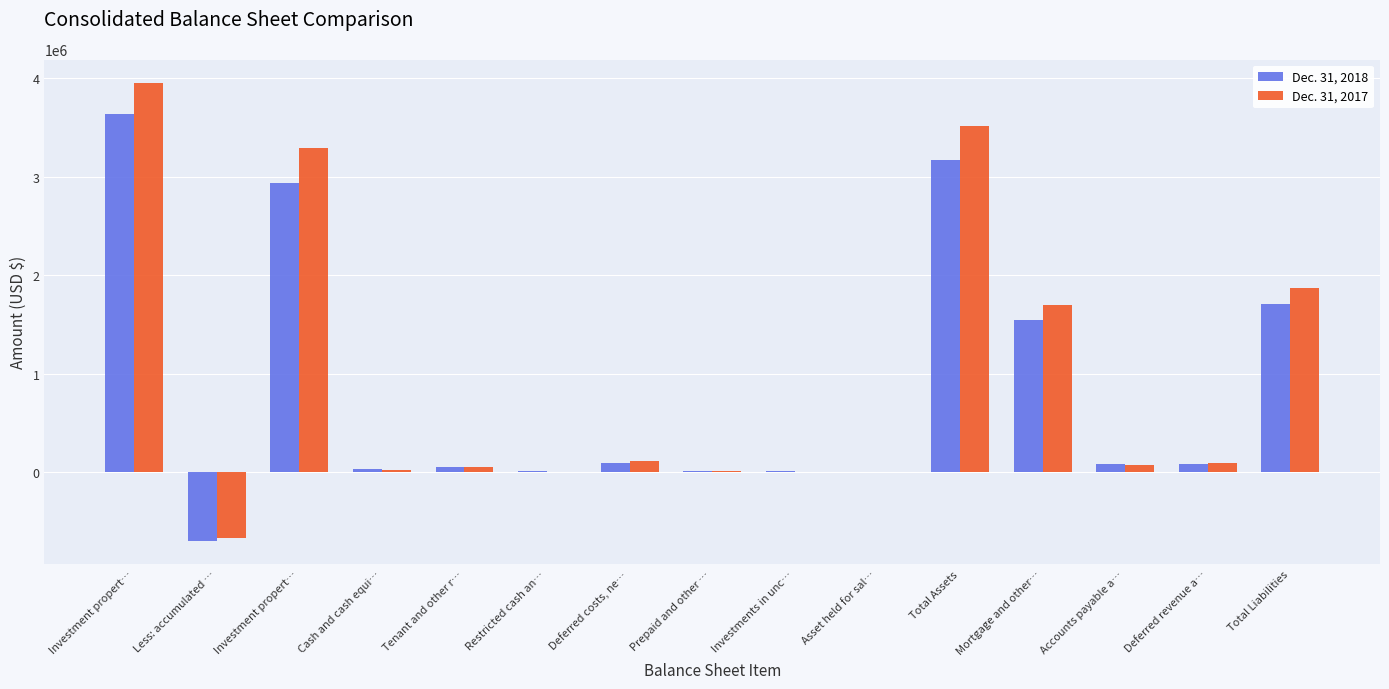

What are all the series names shown in the legend?

Dec. 31, 2018, Dec. 31, 2017